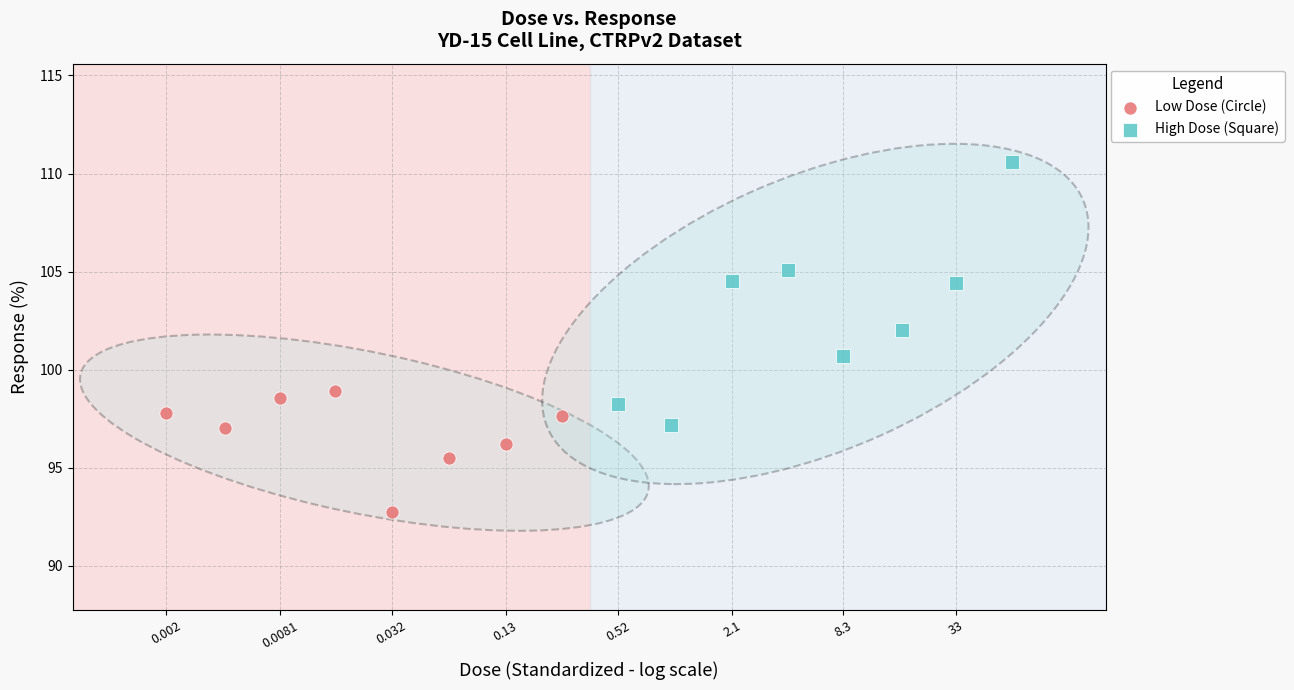

Which series reaches the minimum Y coordinate?

Low Dose (Circle)